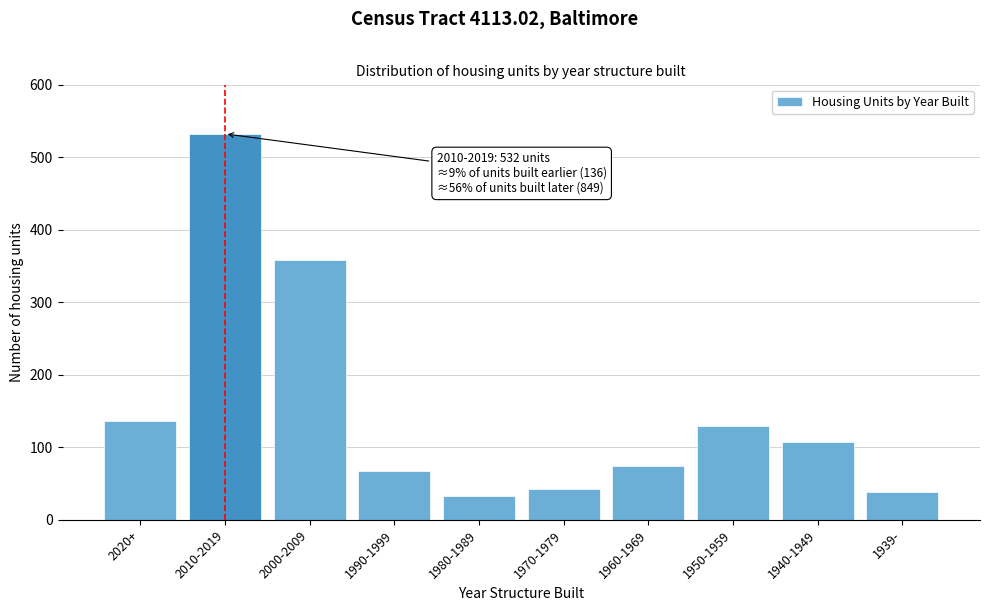

Reading right to left, extract all data points from this chart.

1939-=38	1940-1949=108	1950-1959=129	1960-1969=74	1970-1979=42	1980-1989=33	1990-1999=67	2000-2009=358	2010-2019=532	2020+=136